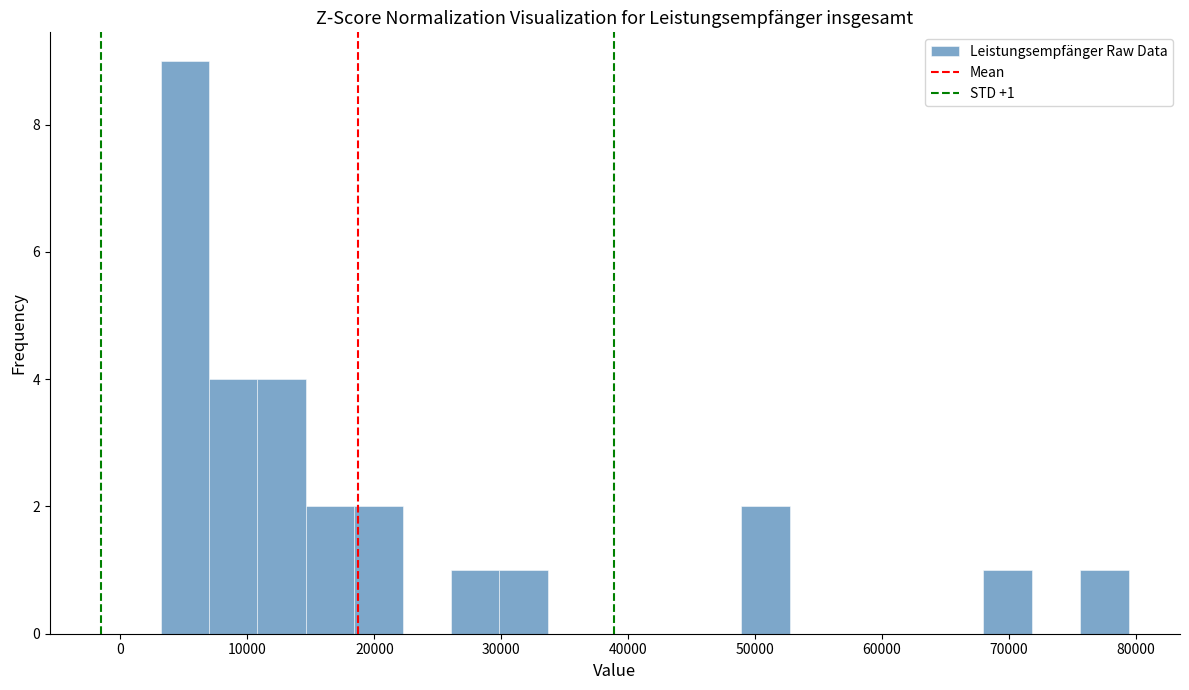

Read against the x-axis, roughly where is the centre of the tallest bar?

5000